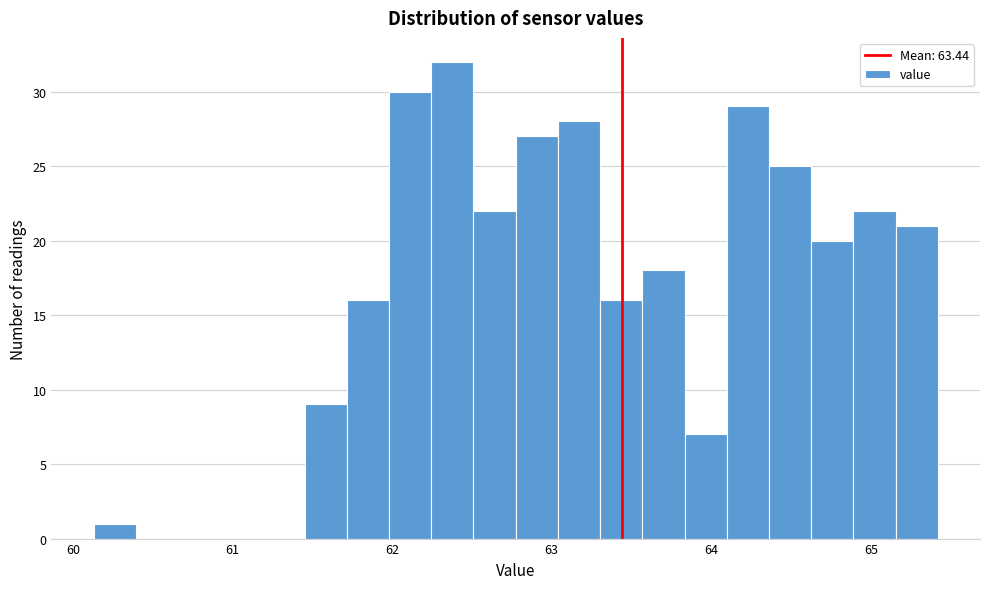

Read against the x-axis, roughly where is the centre of the tallest bar?

62.4